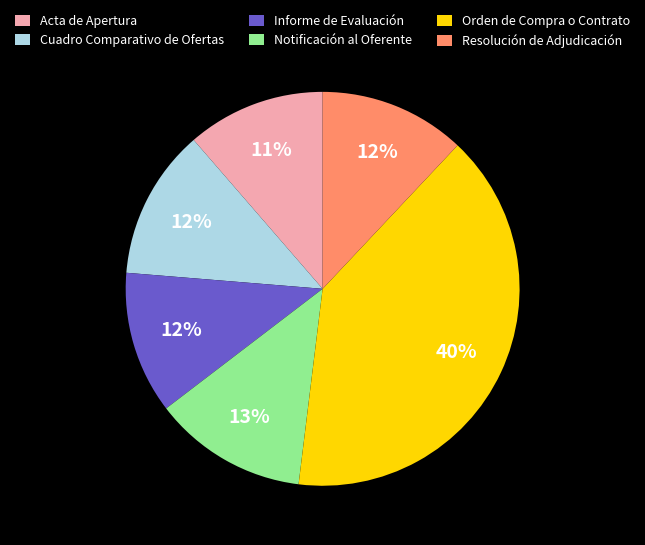

What percentage is the Acta de Apertura slice, to the nearest percent?

11%